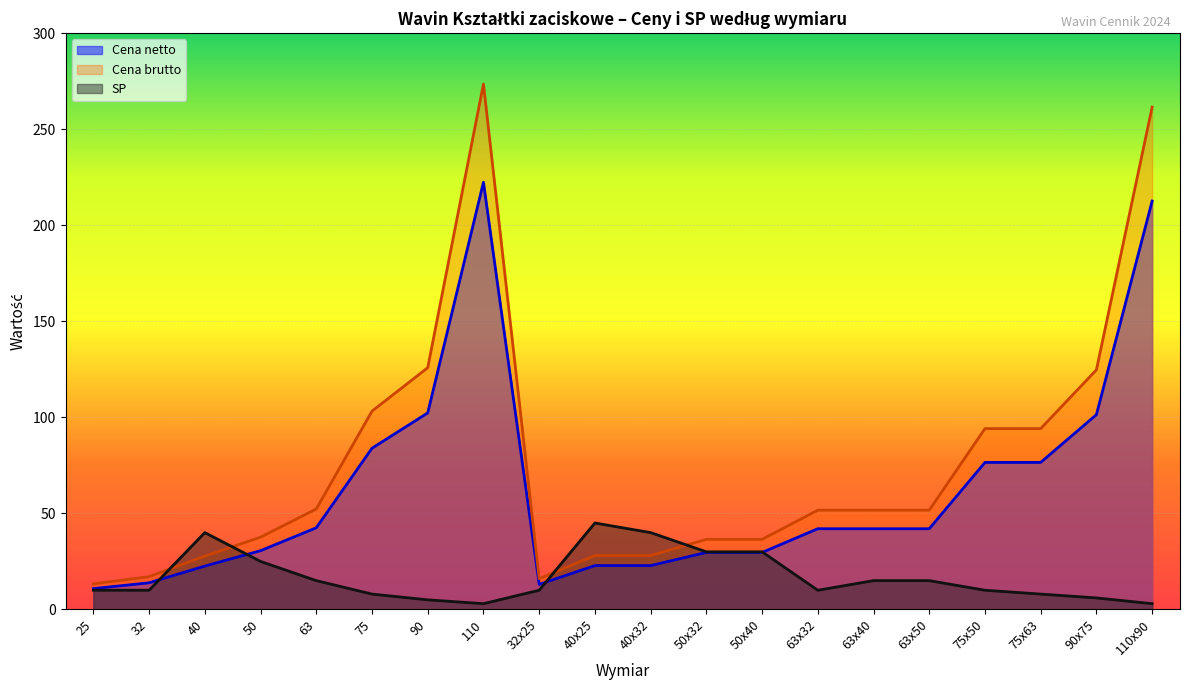

What is the difference between the SP values at 40x32 and 50x32?

10.0